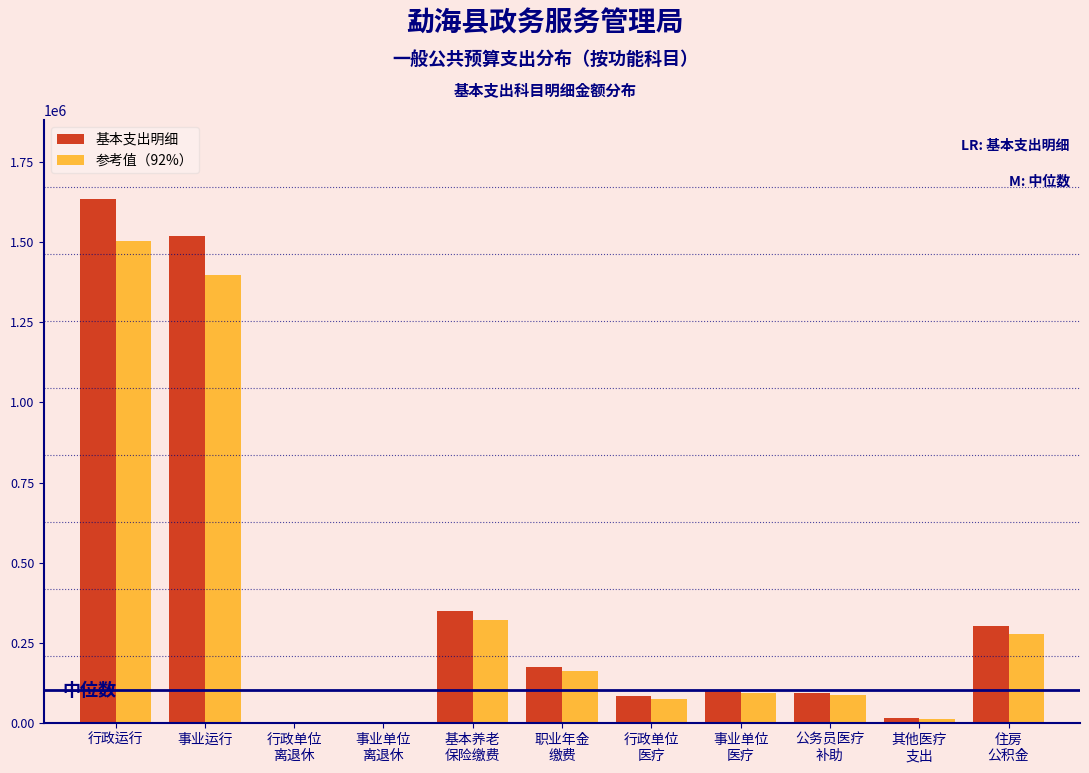

What is the approximate value of 基本支出明细 at 行政运行?

1634596.6